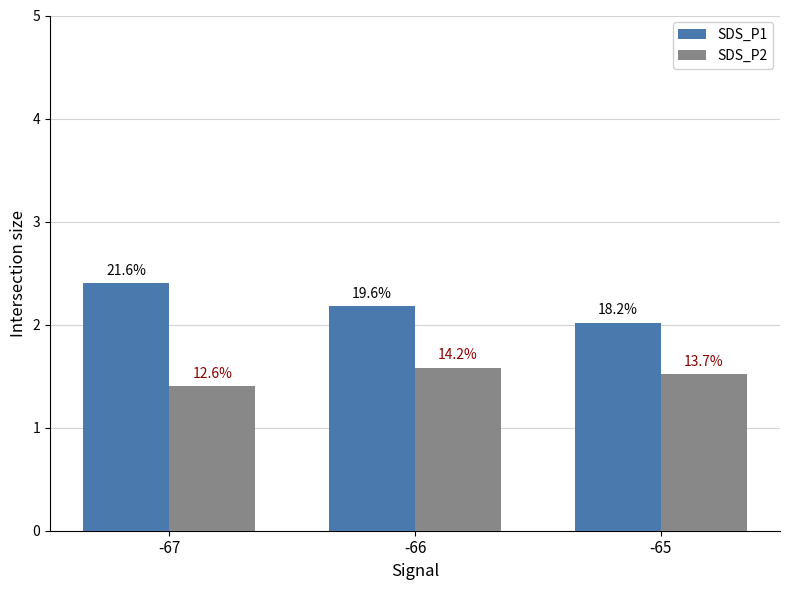

List the series in order of their peak value, highest first.

SDS_P1, SDS_P2